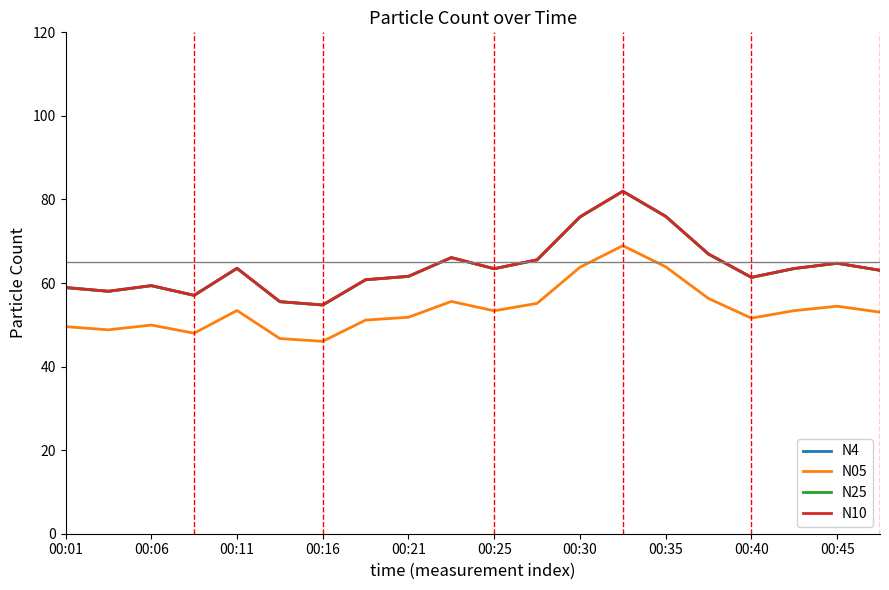

True or false: N10 and N05 intersect in this chart.

False